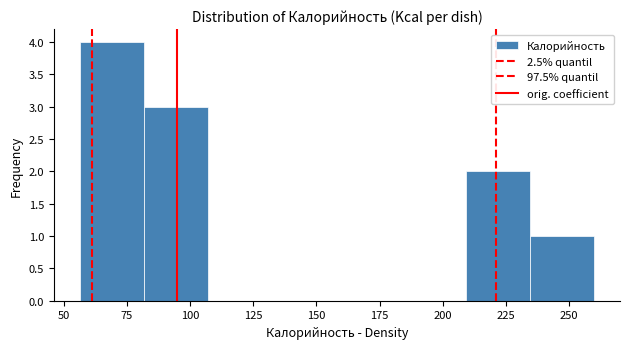

What is the height of the bar covering 55 to 80 on the x-axis? Neither the bar edges nor the heights are printed on the chart, so give them approximately, as read against the axes.

4